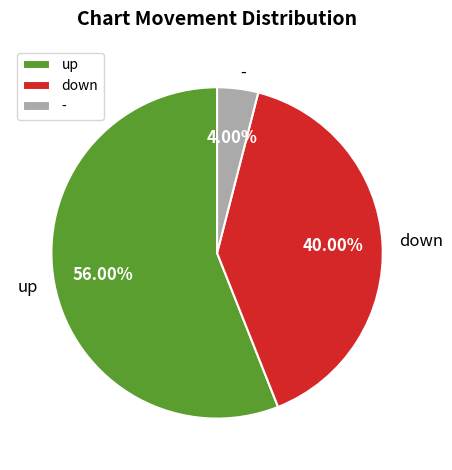

Which category has the biggest portion of the pie?

up